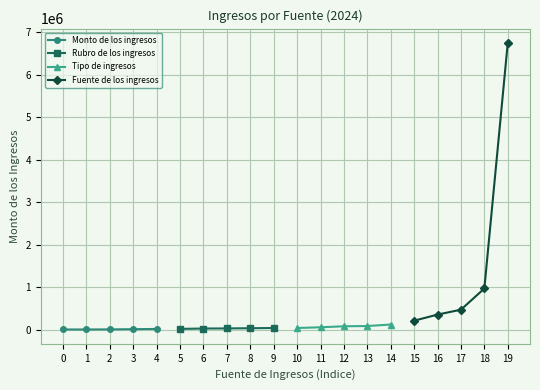

What value does the Tipo de ingresos series have at 13?

84206.4